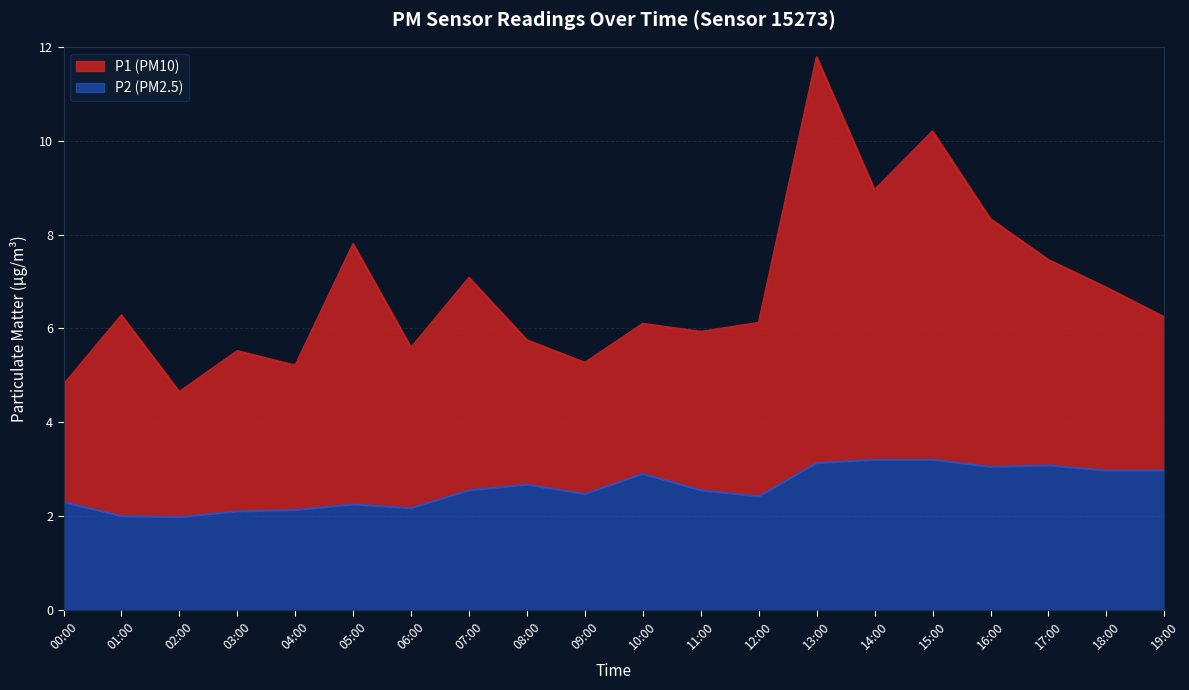

List the series in order of their peak value, highest first.

P1, P2